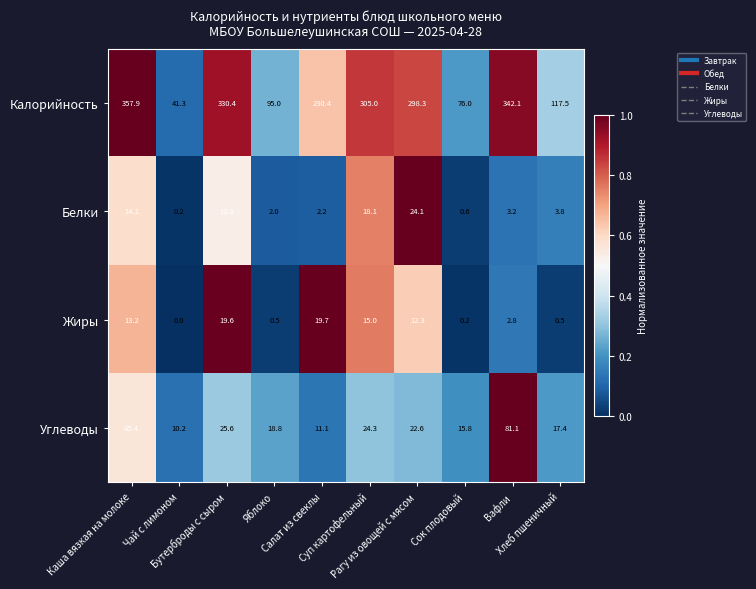

What is the maximum value for Жиры?

19.7